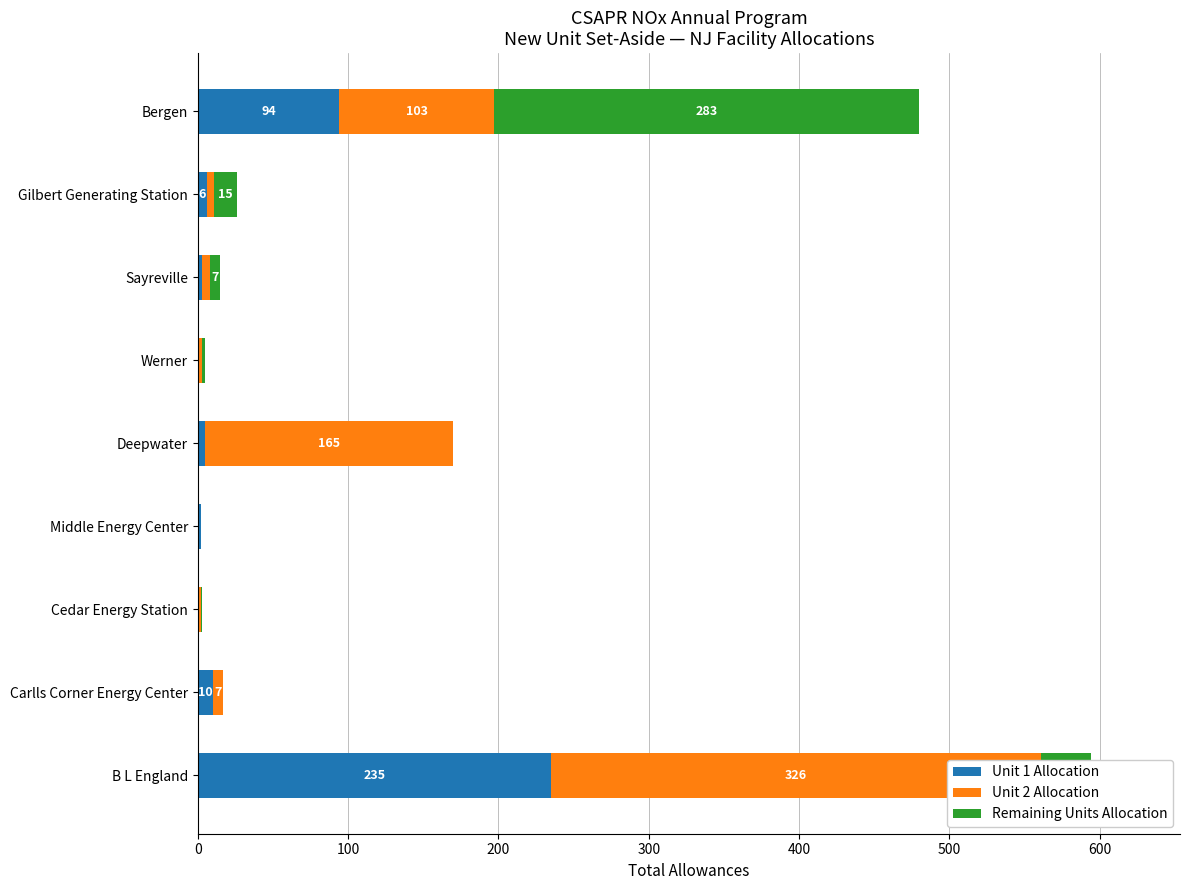

What are all the series names shown in the legend?

Unit 1 Allocation, Unit 2 Allocation, Remaining Units Allocation